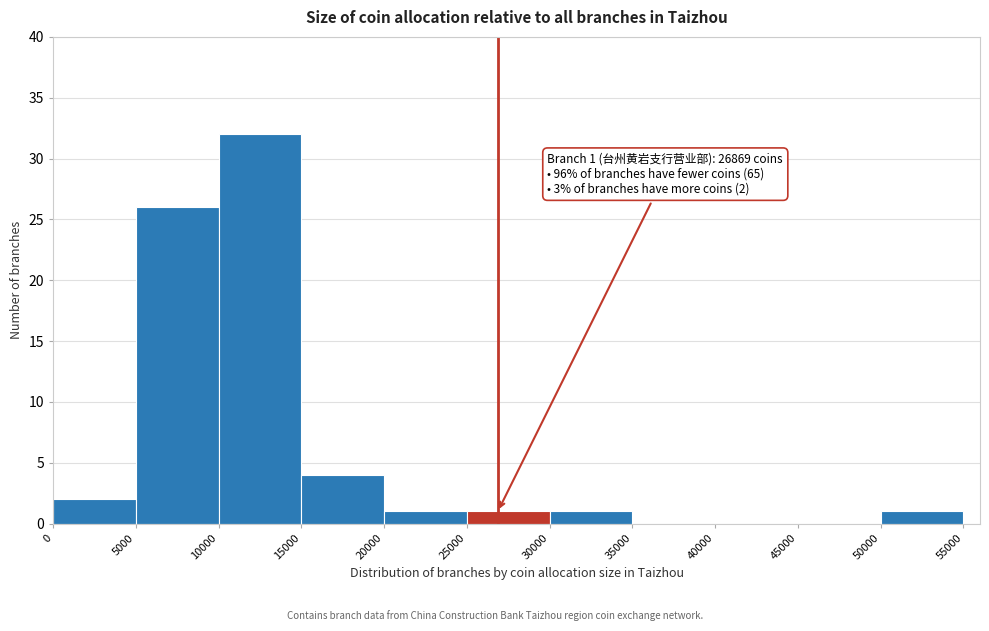

Which range on the x-axis has the tallest bar?

10000 to 15000